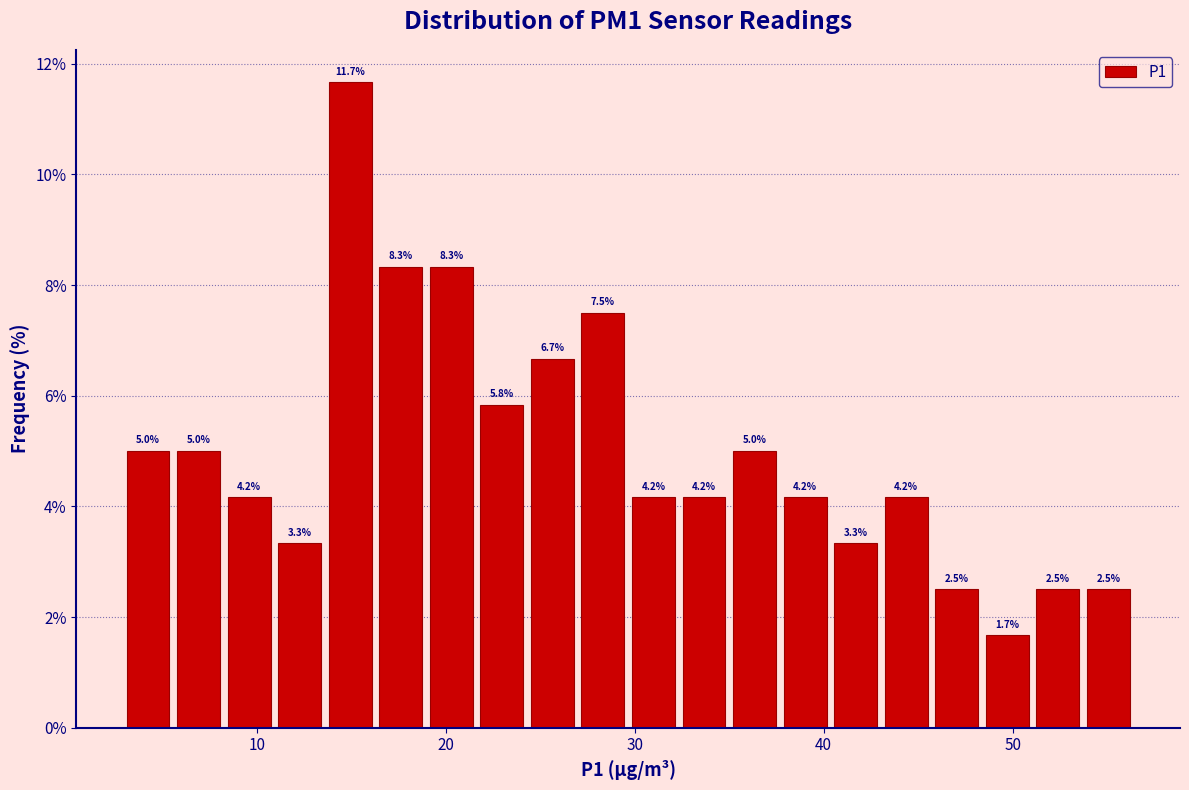

Around what value on the x-axis is the tallest bar? Give the approximate position of its centre, as read against the axis.

15